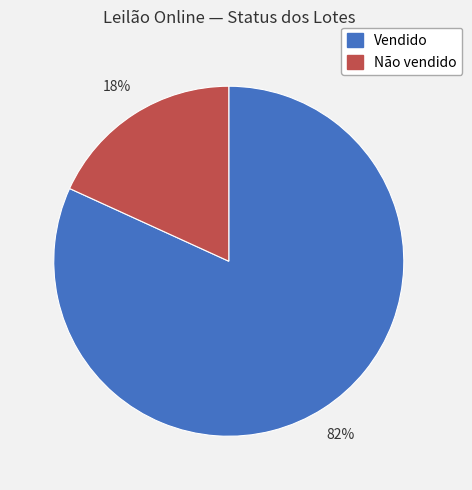

How many slices are in this pie chart?

2